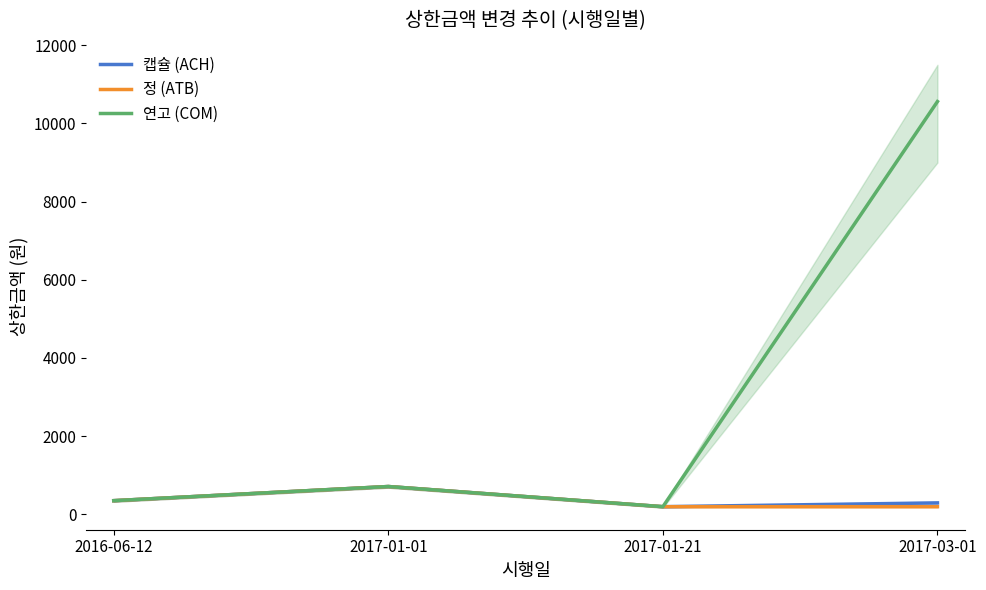

What position from the left is 2017-03-01?

4